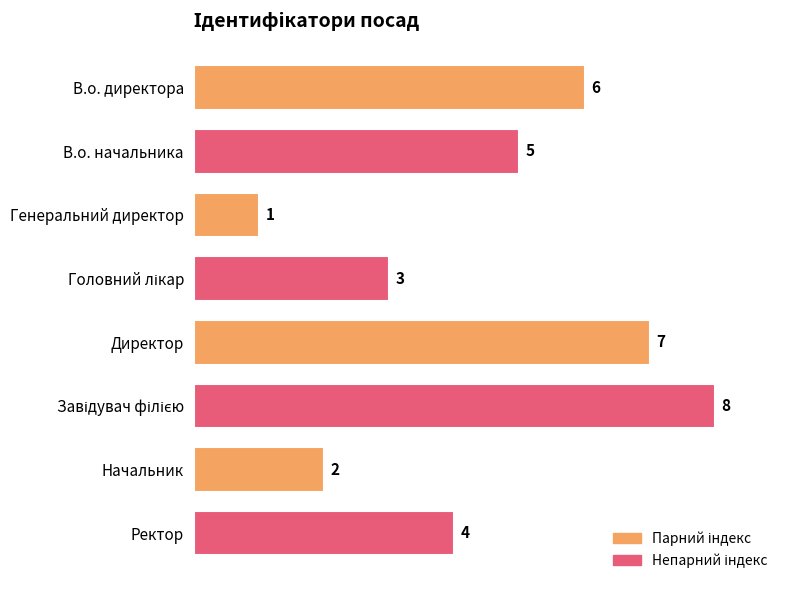

What is the sum of all values?

36